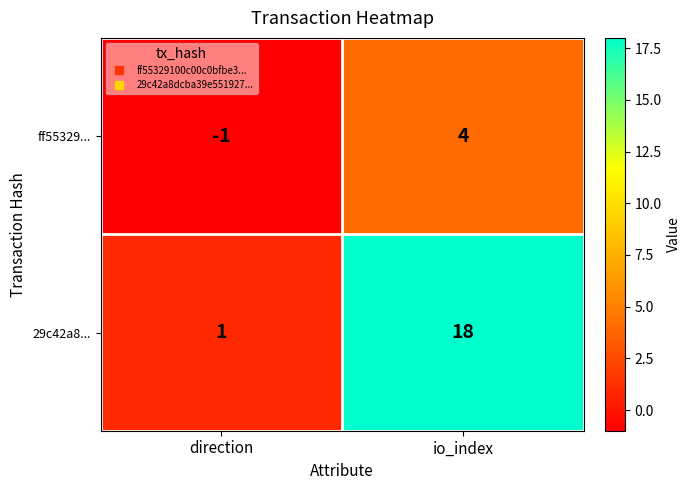

At which category does the chart reach its minimum across all series?

direction